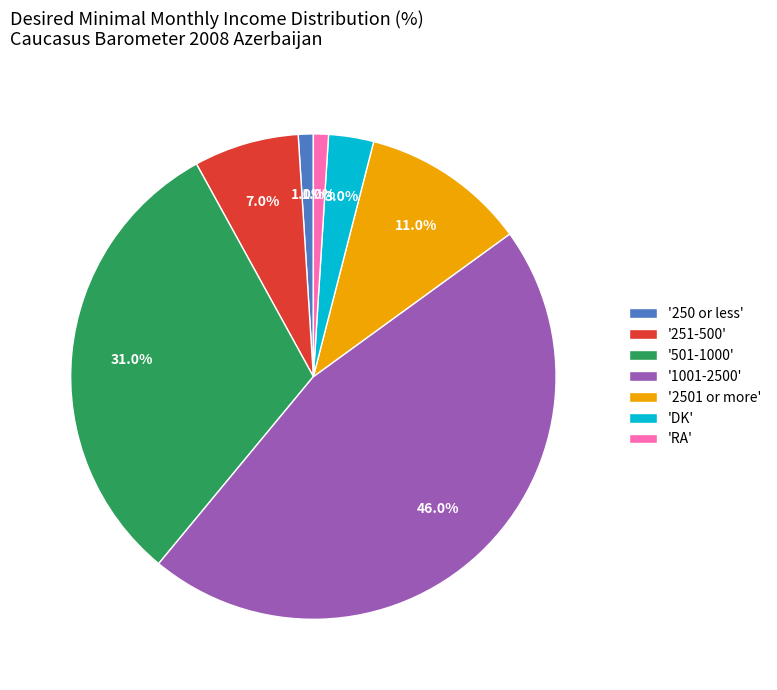

Which slice is the largest?

'1001-2500'